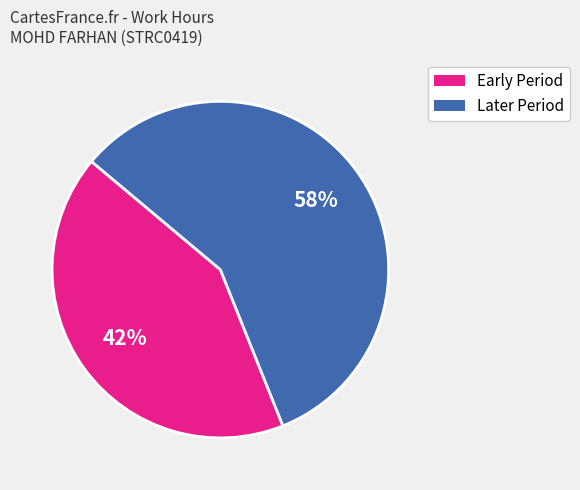

To the nearest percent, what is the average slice percentage?

50%